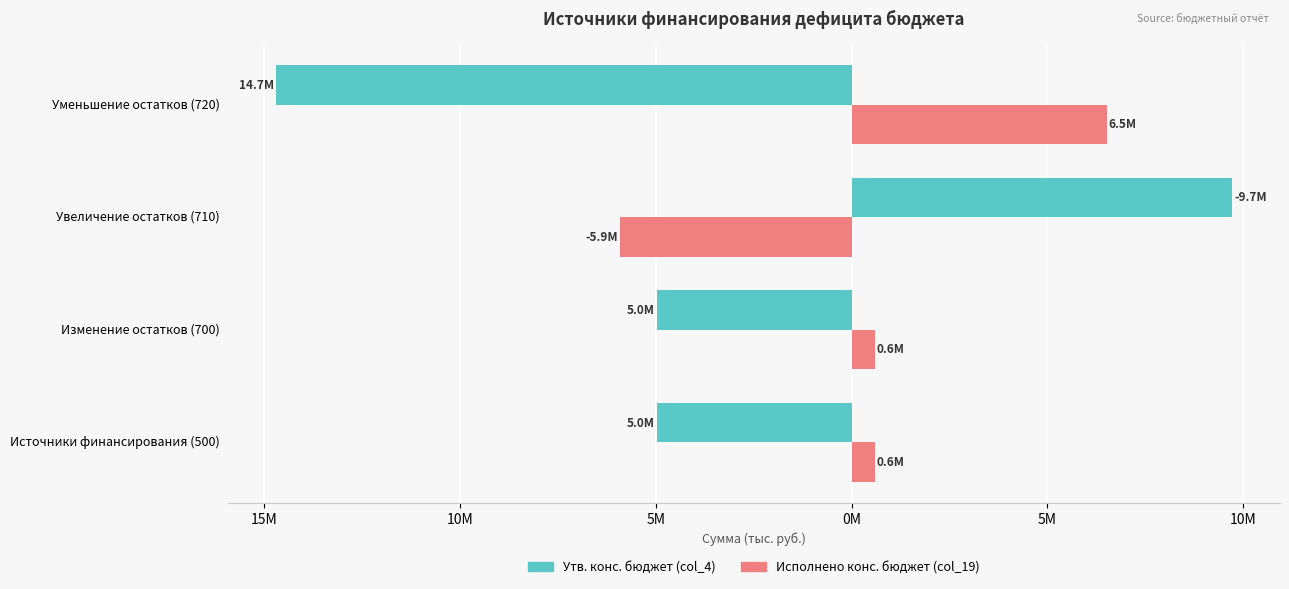

What are all the series names shown in the legend?

Утв. конс. бюджет (col_4), Исполнено конс. бюджет (col_19)